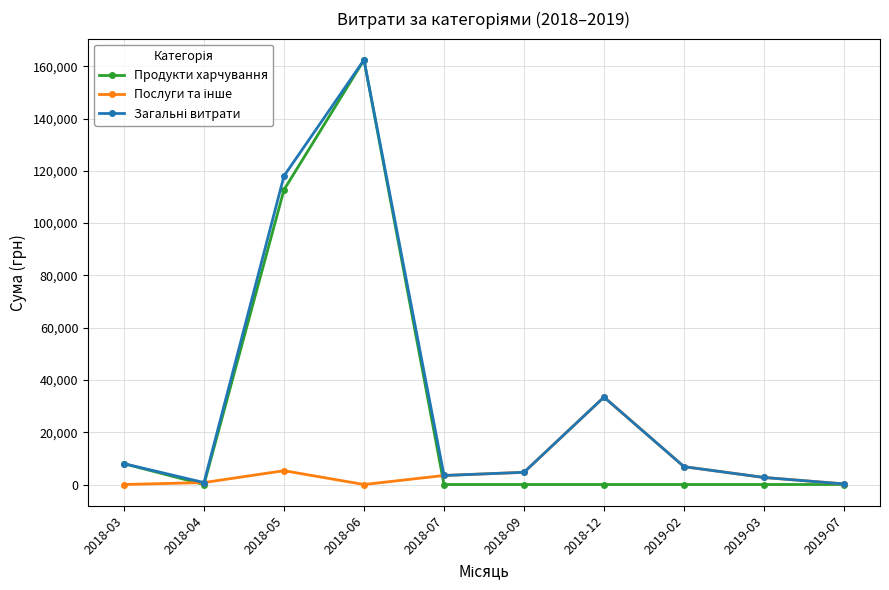

What is the total value across all series at 2018-09?

9330.0